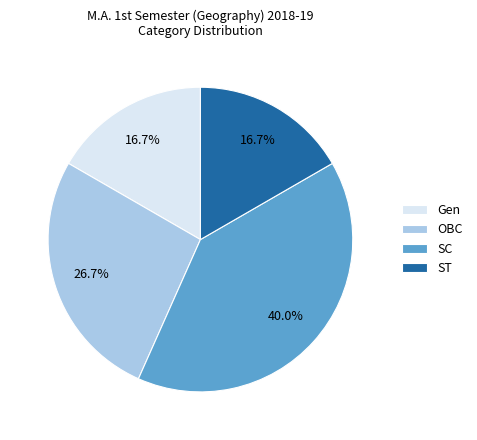

What portion of the pie excludes SC?

60.0%